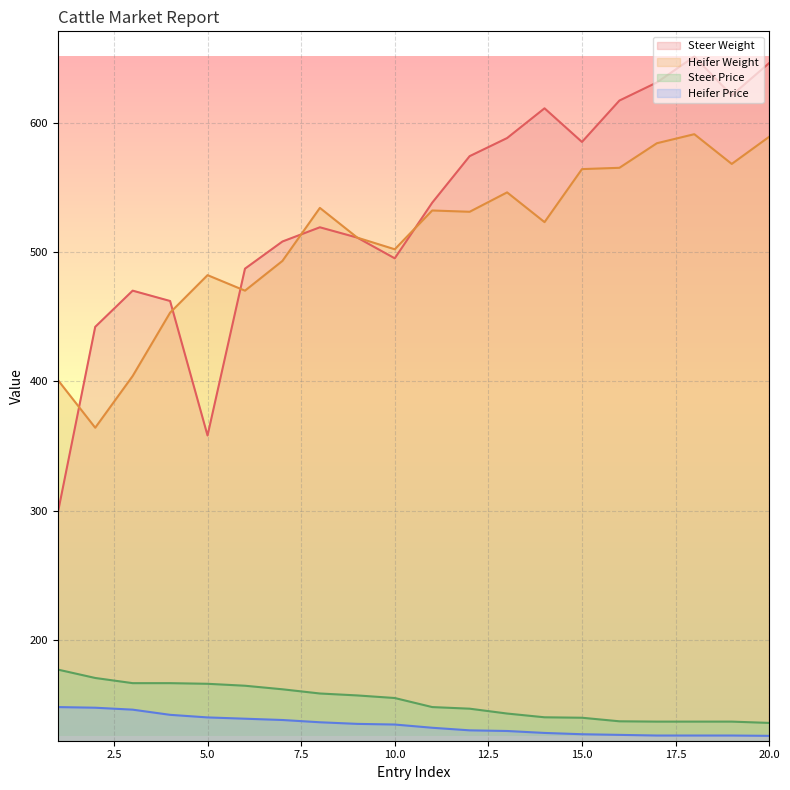

True or false: Steer Weight has more than 2 interior local peaks.

True